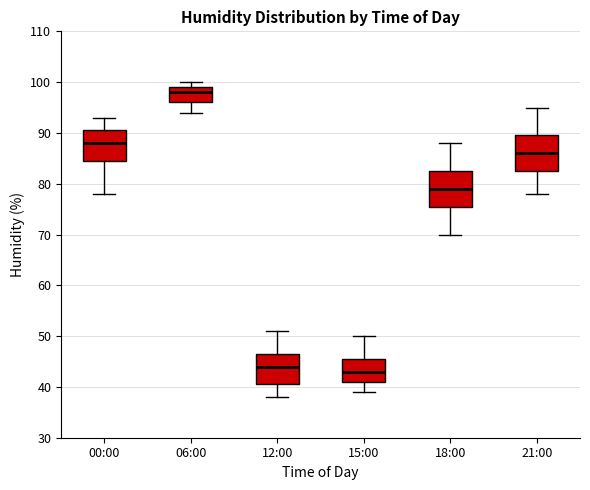

Reading left to right, transcribe this box plot: for each box, give where its median line is, the range the box spans, and where its two whiskers end, as read against the y-axis. The values are not printed on the chart, so give them approximately, as read against the axis.

00:00: median 88, box 85 to 91, whiskers 78 to 93
06:00: median 98, box 96 to 99, whiskers 94 to 100
12:00: median 44, box 41 to 47, whiskers 38 to 51
15:00: median 43, box 41 to 46, whiskers 39 to 50
18:00: median 79, box 76 to 83, whiskers 70 to 88
21:00: median 86, box 83 to 90, whiskers 78 to 95